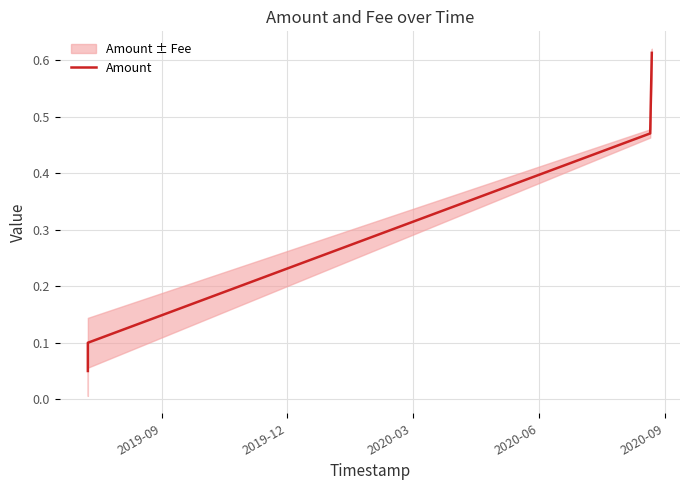

List the labels in order of value, largest first.

2020-06, 2020-03, 2019-12, 2019-09